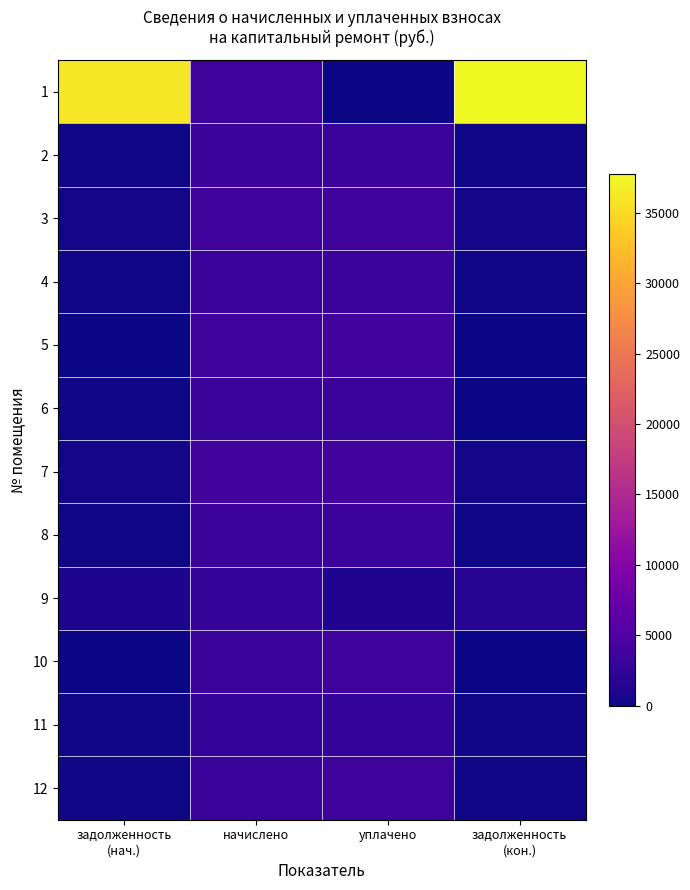

Between задолженность
(кон.) and уплачено, which is larger?

задолженность
(кон.)